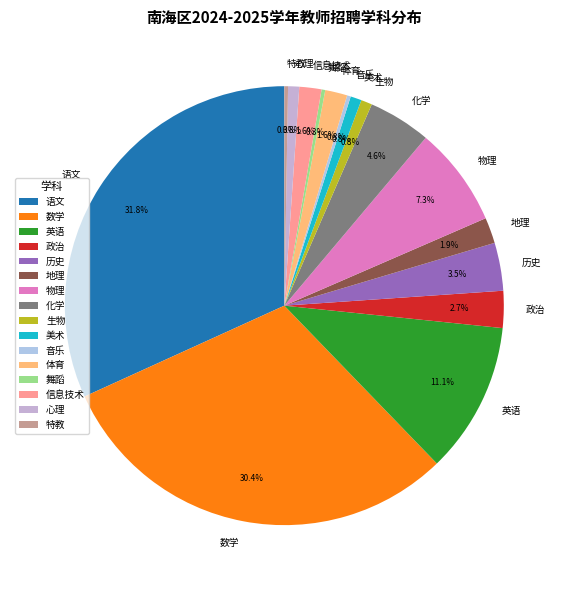

Which category has the biggest portion of the pie?

语文